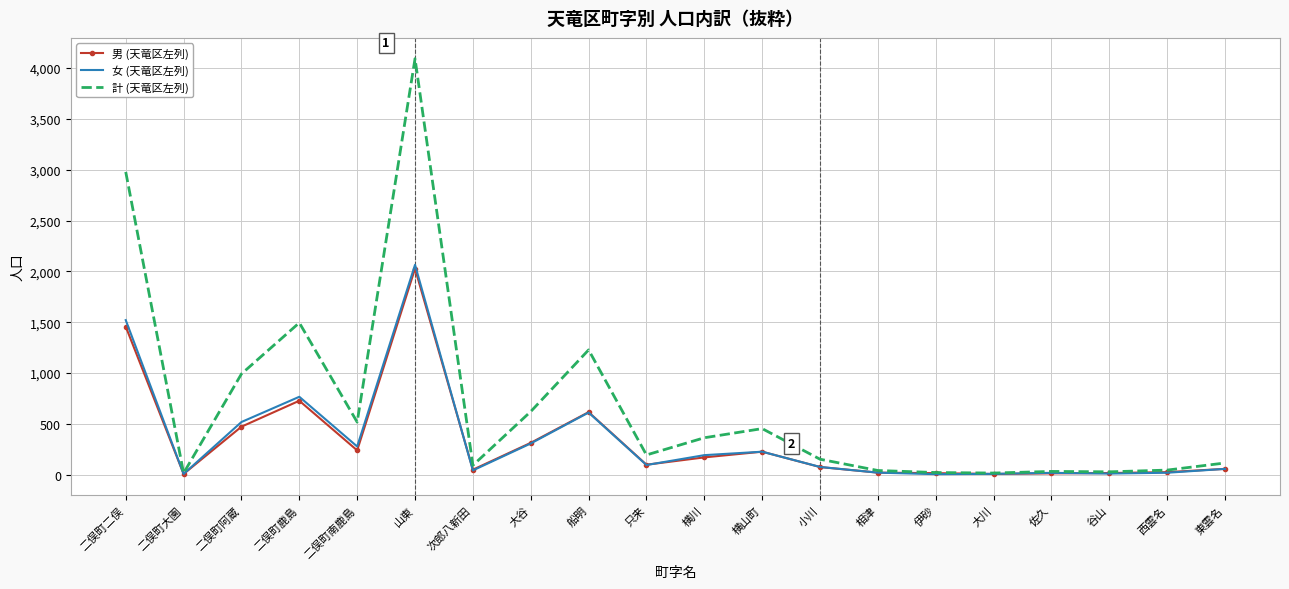

The 計 (天竜区左列) series shows 611 at 横山町. True or false?

False